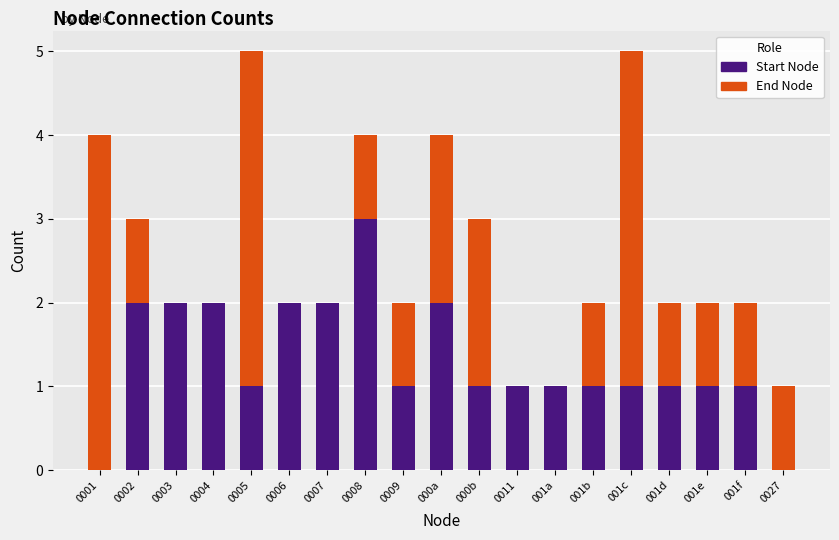

At which label does Start Node first exceed 1?

0002